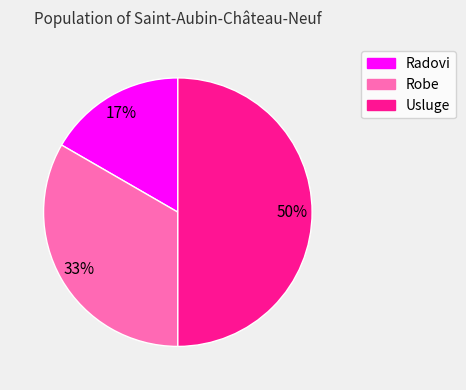

Which slice is the smallest?

Radovi